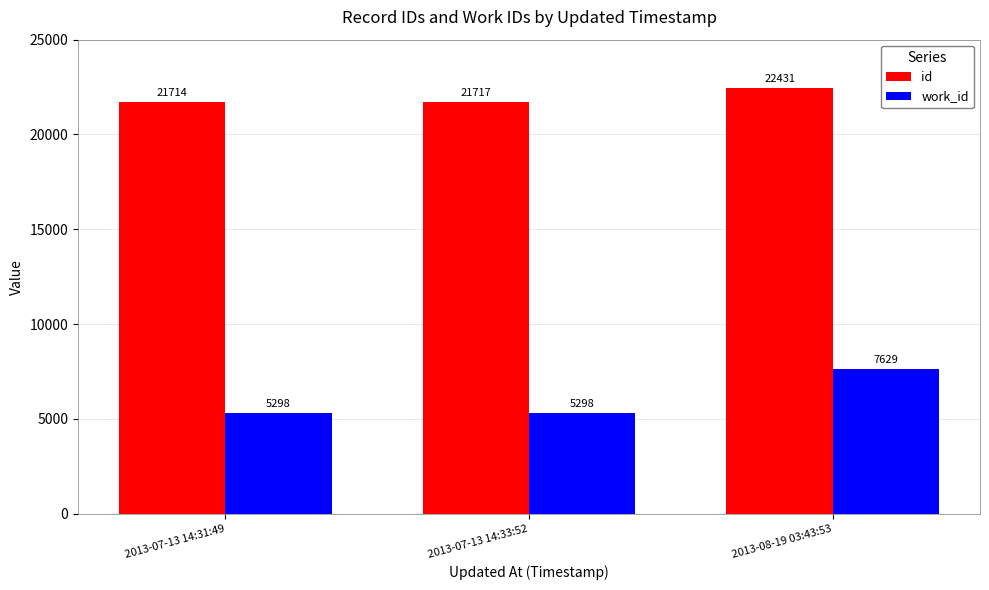

Is it true that work_id equals 7629 at 2013-08-19 03:43:53?

True